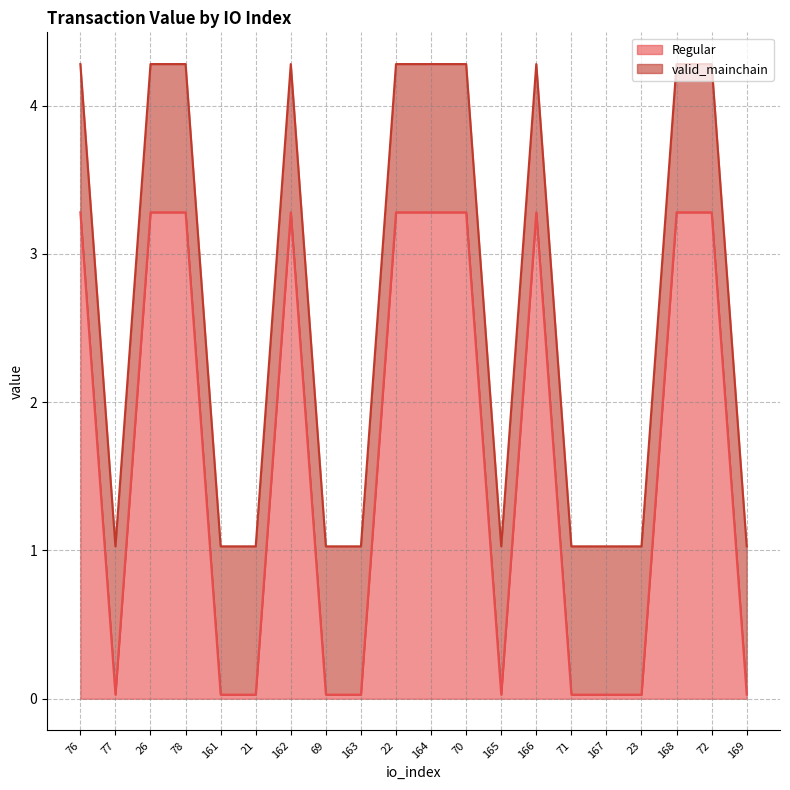

Reading left to right, what are all the values shown in this chart?

3.3	0.0	3.3	3.3	0.0	0.0	3.3	0.0	0.0	3.3	3.3	3.3	0.0	3.3	0.0	0.0	0.0	3.3	3.3	0.0